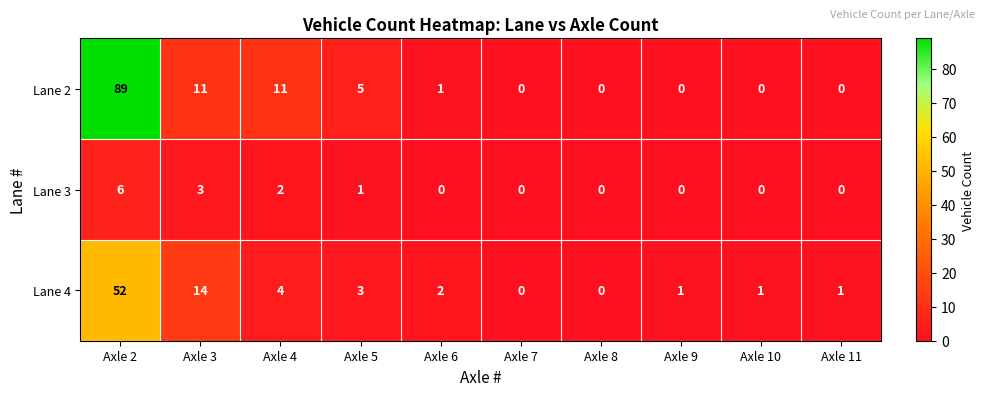

What is the average value of the Lane 4 series?

8